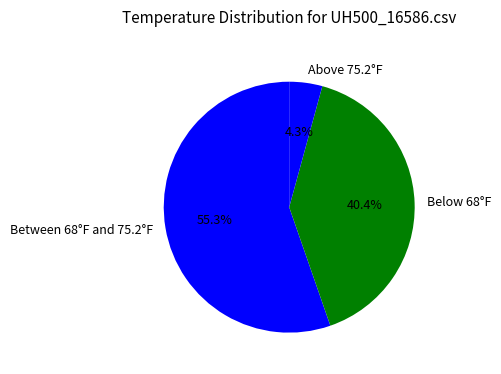

Which slice represents more than half of the pie?

Between 68°F and 75.2°F